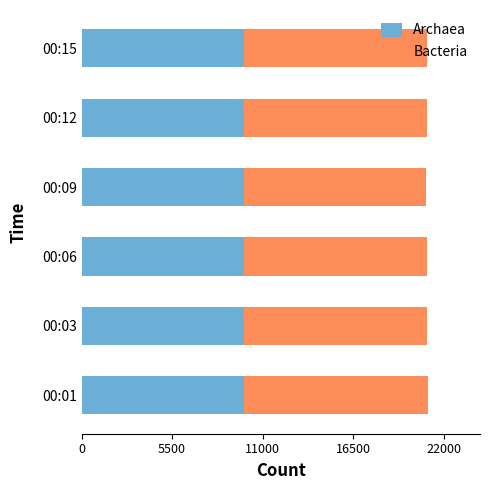

What is the highest value of the Archaea series?

9843.6